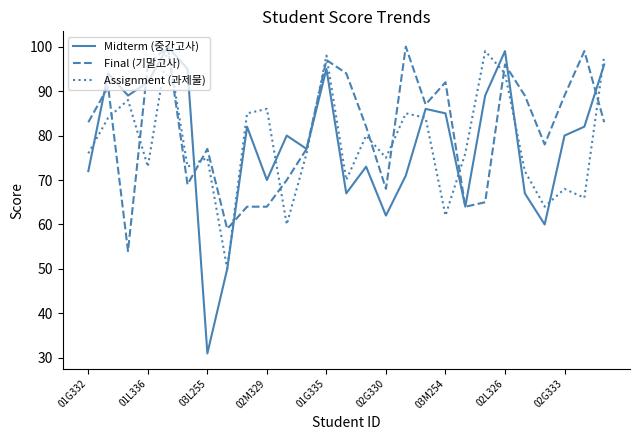

What is the lowest value of the Final (기말고사) series?

54